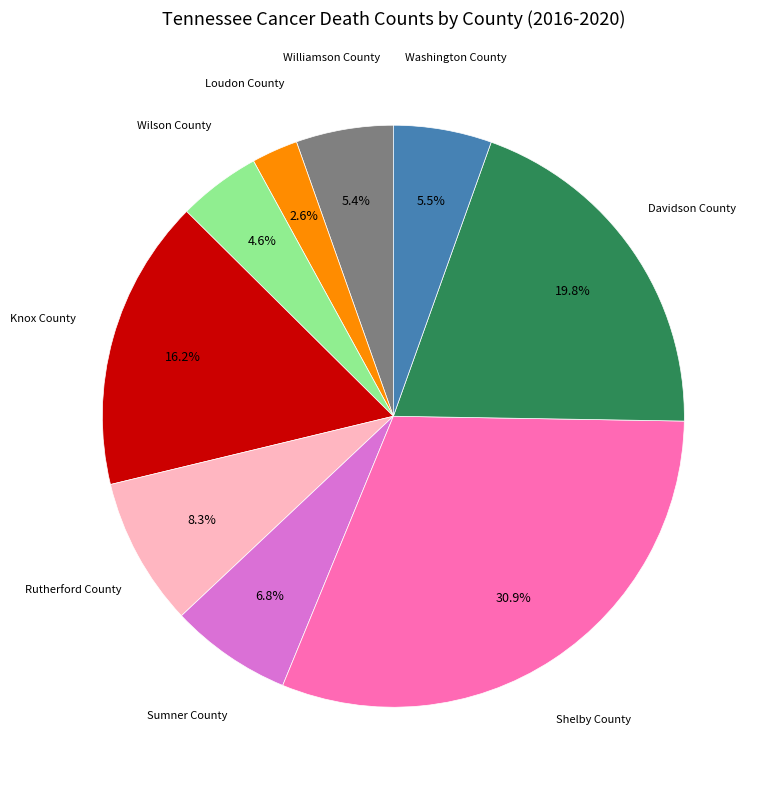

Does any single category account for the majority?

No